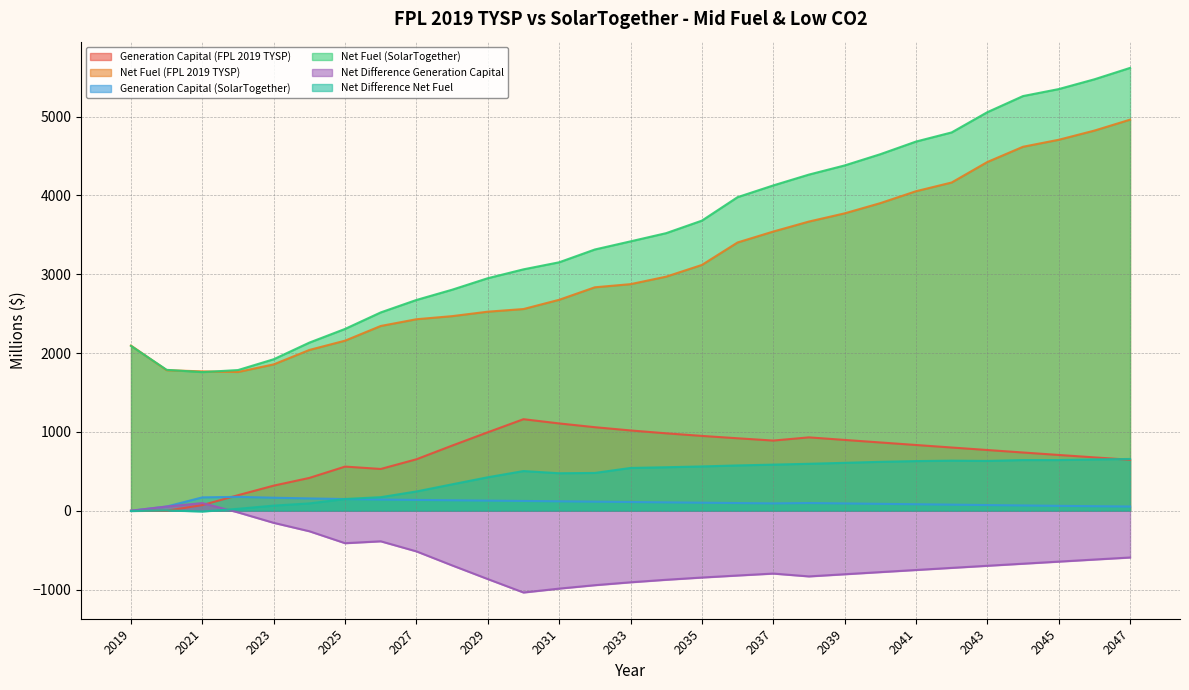

The Generation Capital (SolarTogether) series shows 171.7 at 2035. True or false?

False